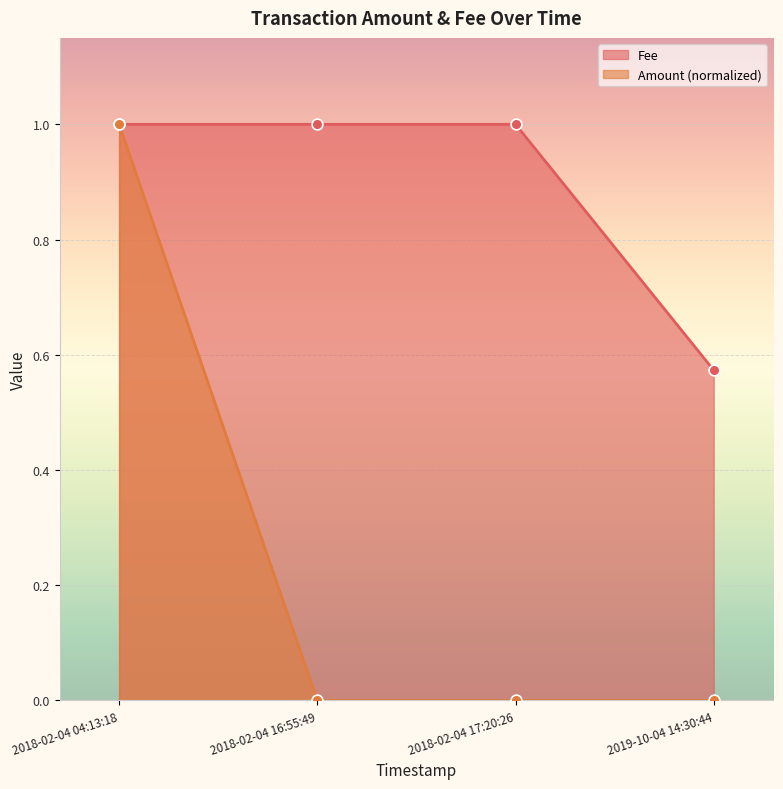

Which series contains the lowest Y value?

Fee